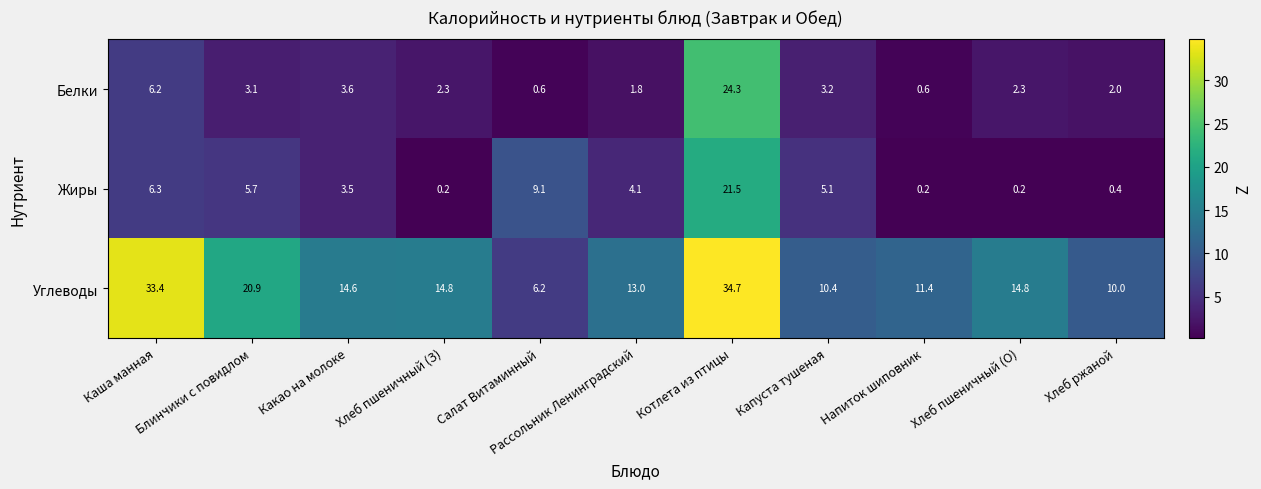

What is the difference between the maximum and second lowest values in the Углеводы series?

24.7